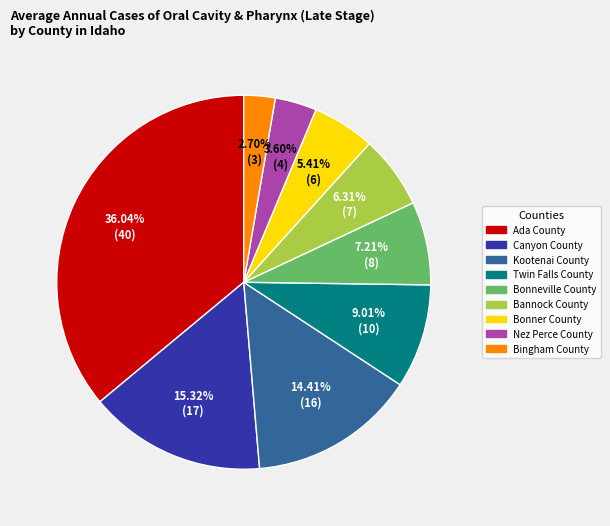

To the nearest percent, what portion does Canyon County represent?

15%